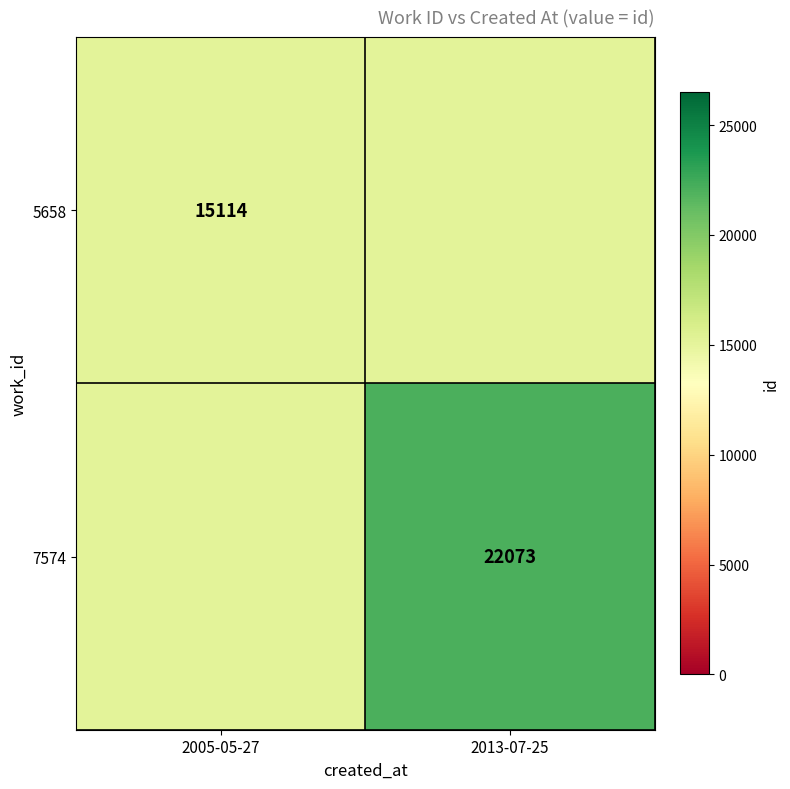

What is the difference between the highest and lowest values at 2013-07-25?

6959